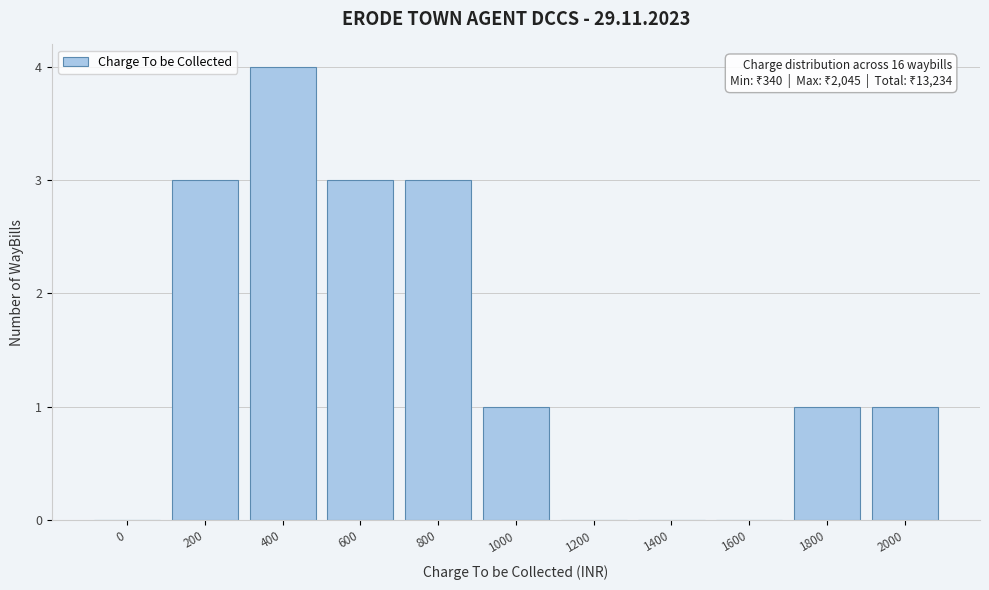

Reading left to right, extract all data points from this chart.

0=0	200=3	400=4	600=3	800=3	1000=1	1200=0	1400=0	1600=0	1800=1	2000=1